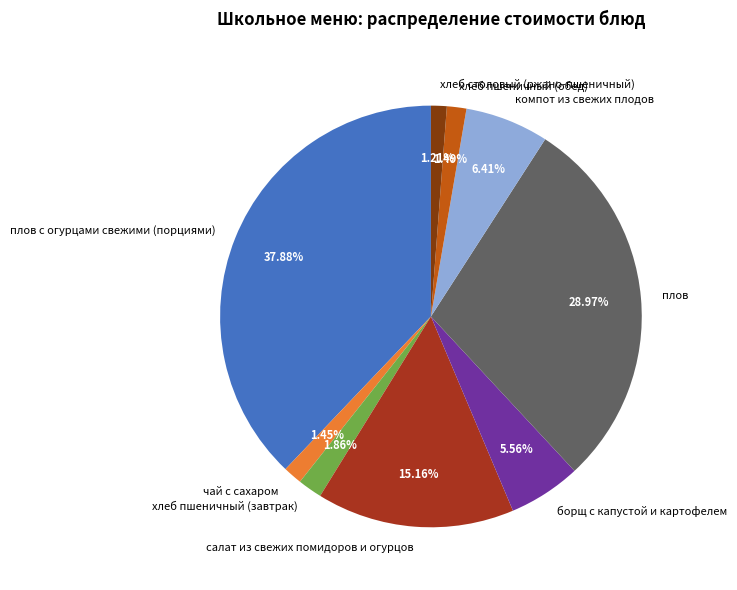

What percentage is the борщ с капустой и картофелем slice, to the nearest percent?

6%